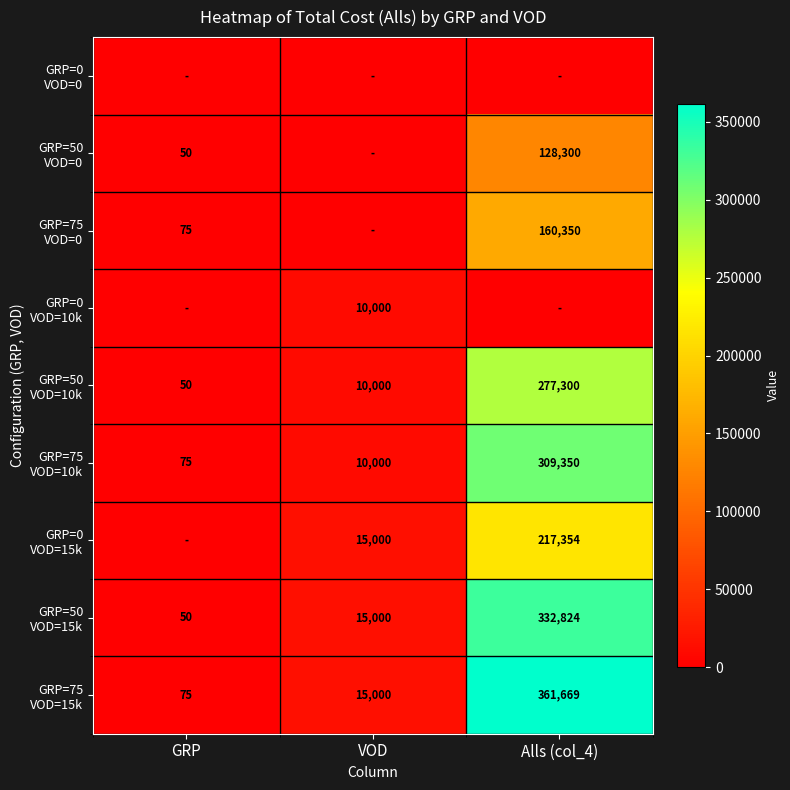

Which category has the lowest value across all series?

GRP